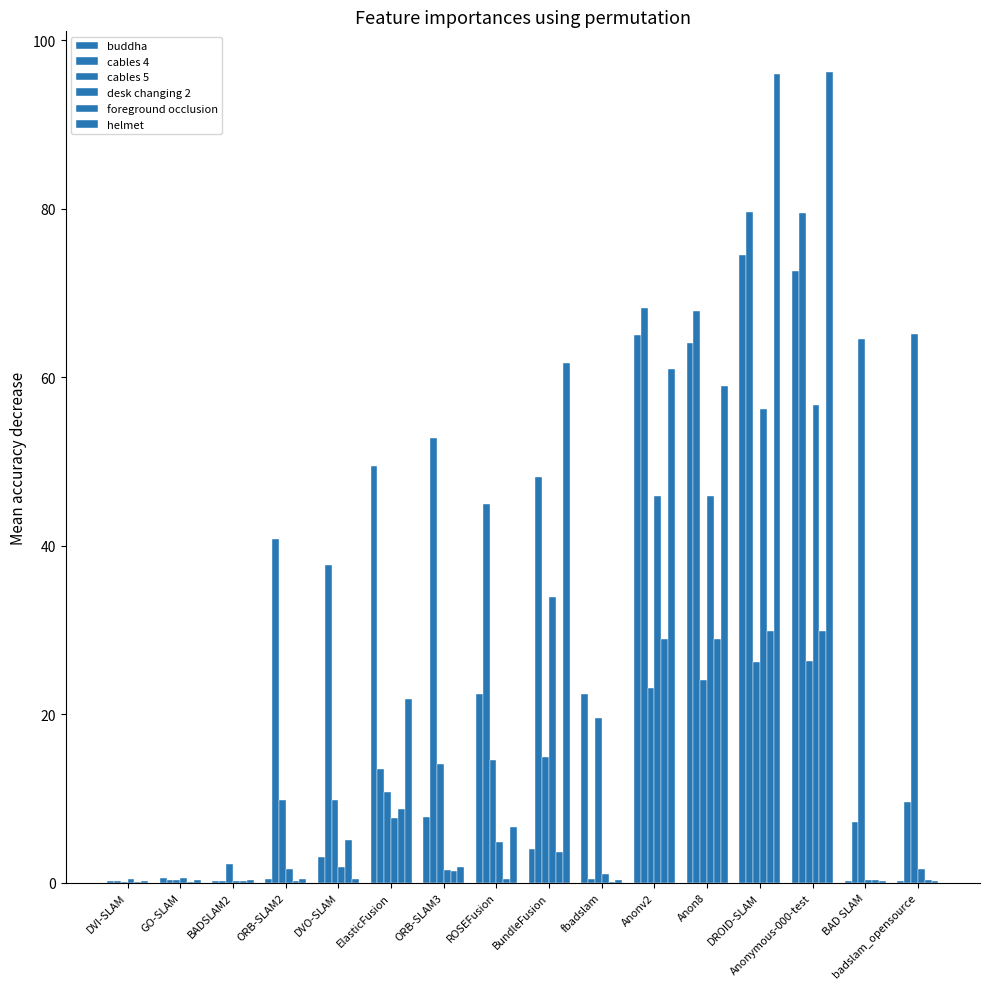

At which category does the chart reach its peak across all series?

Anonymous-000-test